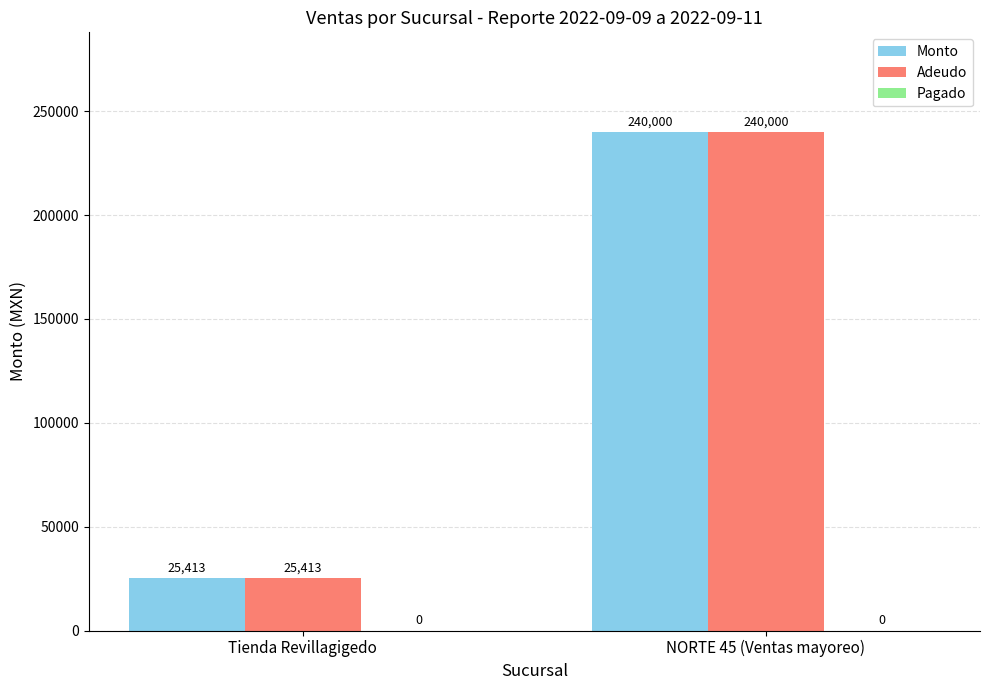

True or false: Adeudo has a value of 240000 at NORTE 45 (Ventas mayoreo).

True